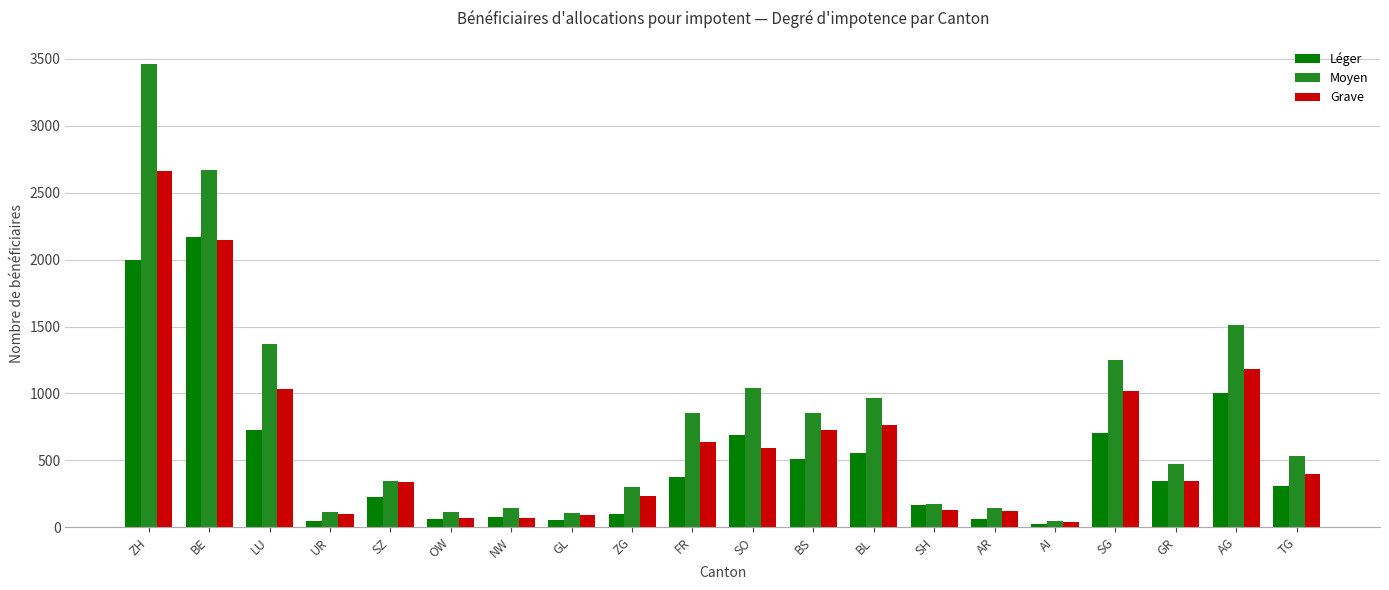

What is the difference between the second highest and second lowest values in the Grave series?

2078